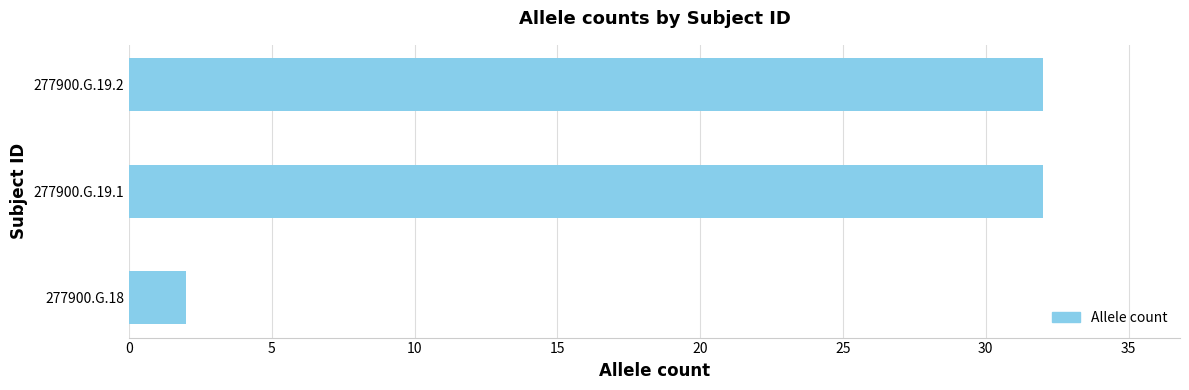

Count the number of data series in this chart.

1